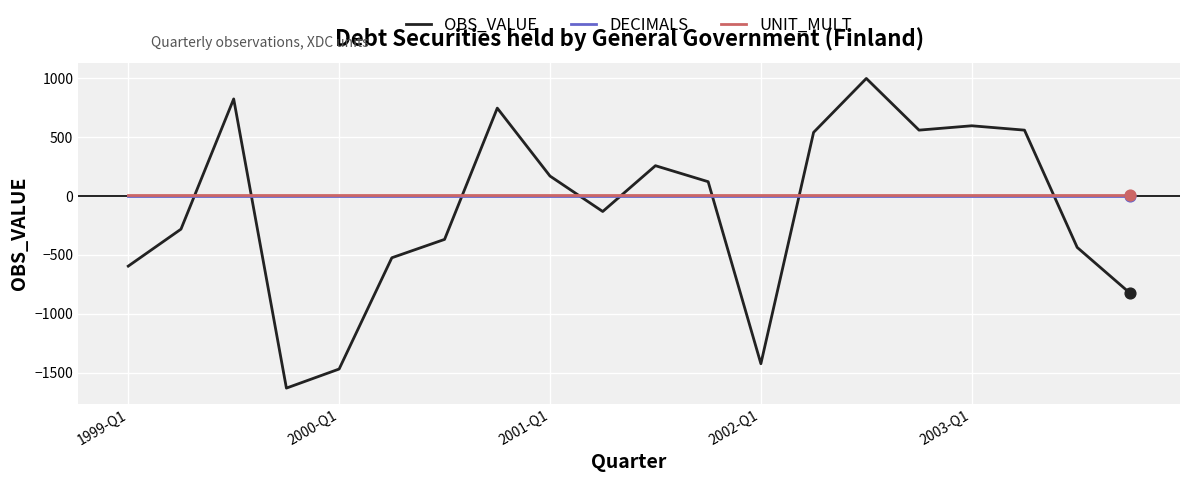

What is the greatest value displayed?

999